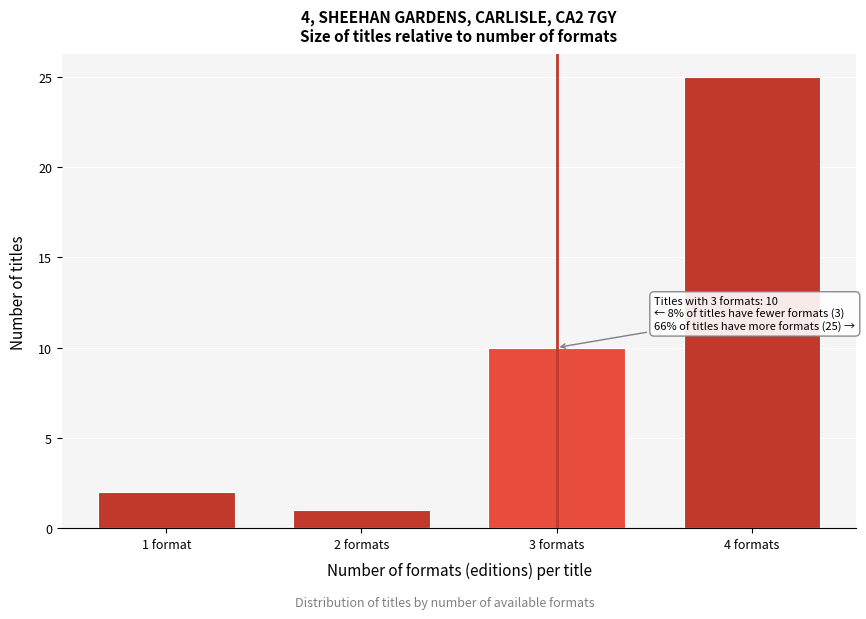

Reading left to right, list all the values displayed in this chart.

2	1	10	25